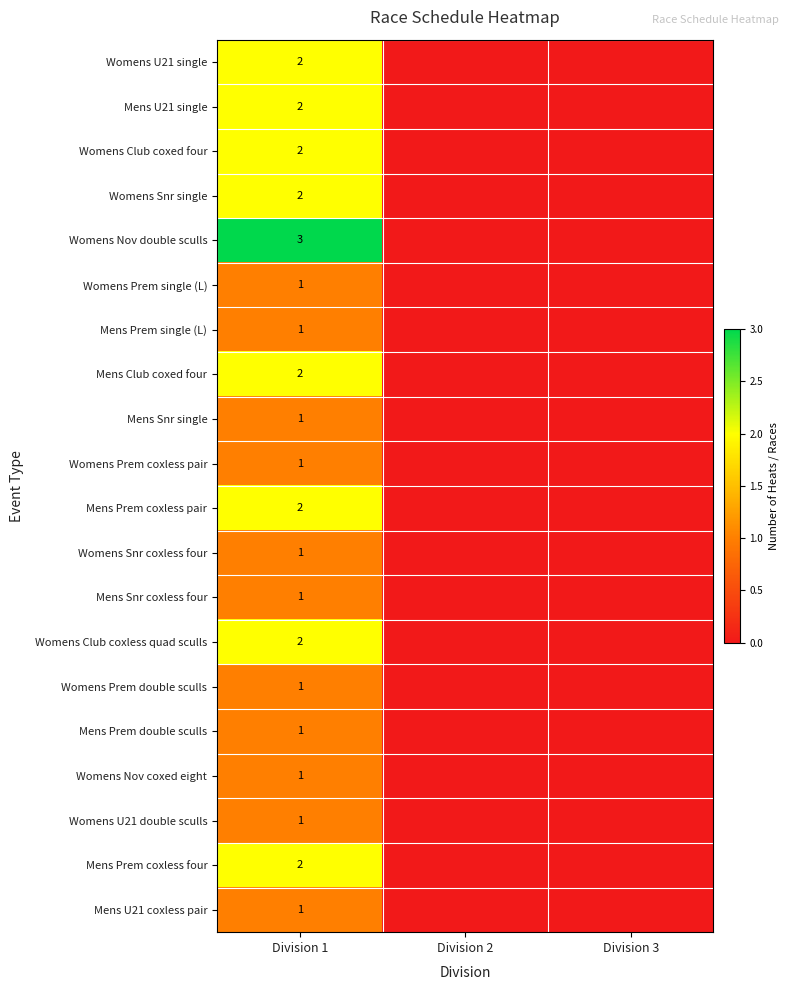

True or false: Womens Prem single (L) has a value of 1 at Division 1.

True